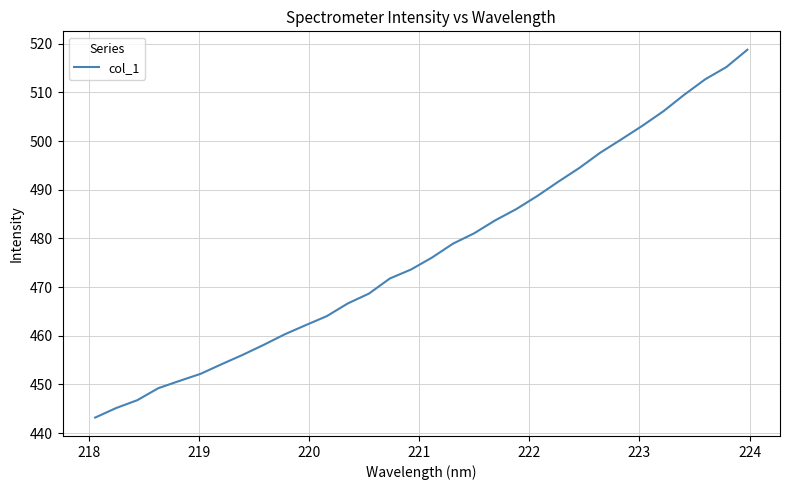

What is the difference between the maximum and minimum values?

75.6